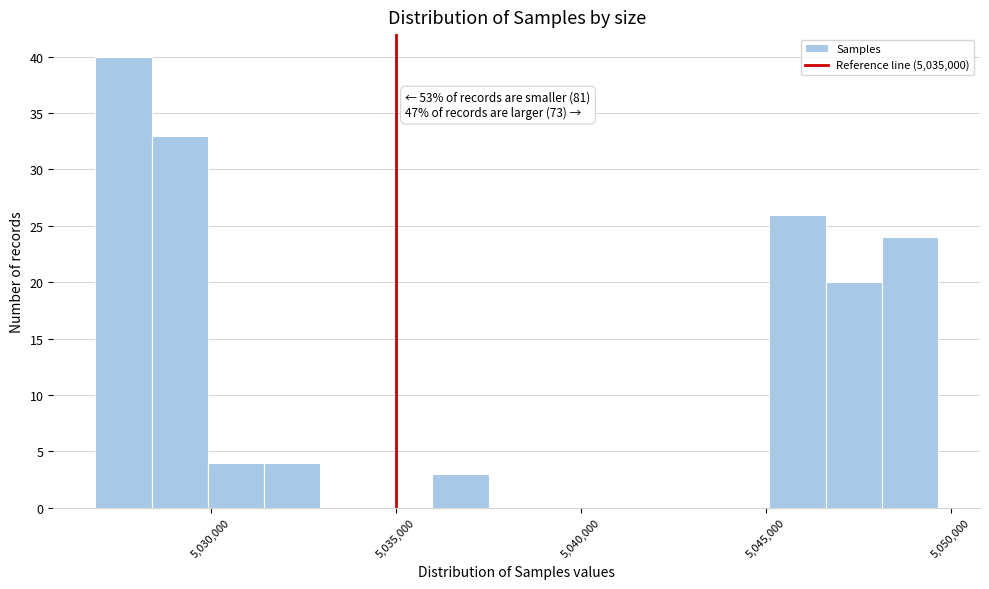

Read against the x-axis, roughly where is the centre of the tallest bar?

5027500